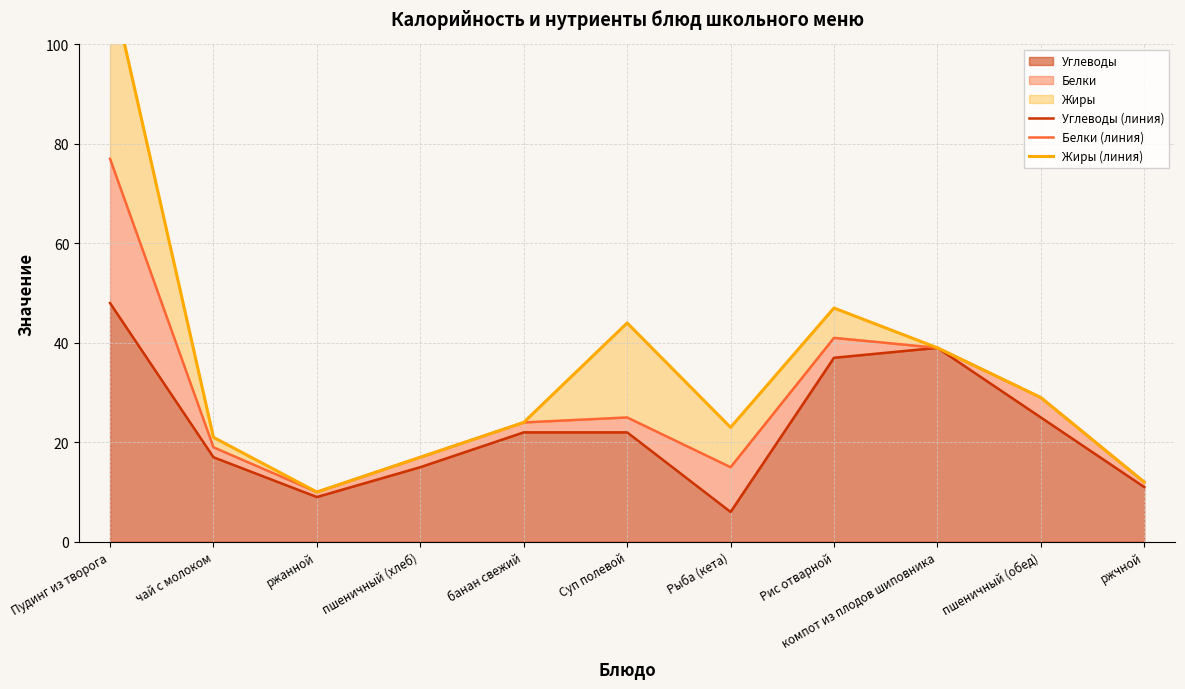

At пшеничный (хлеб), list the series in order from largest to smallest.

Белки (линия), Жиры (линия), Углеводы (линия)